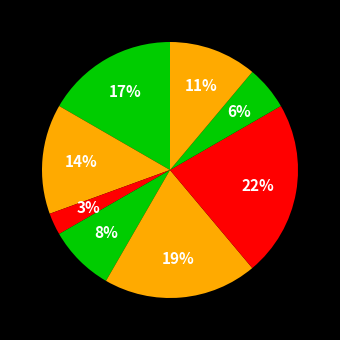

Which category has the smallest portion of the pie?

Генеральний директор